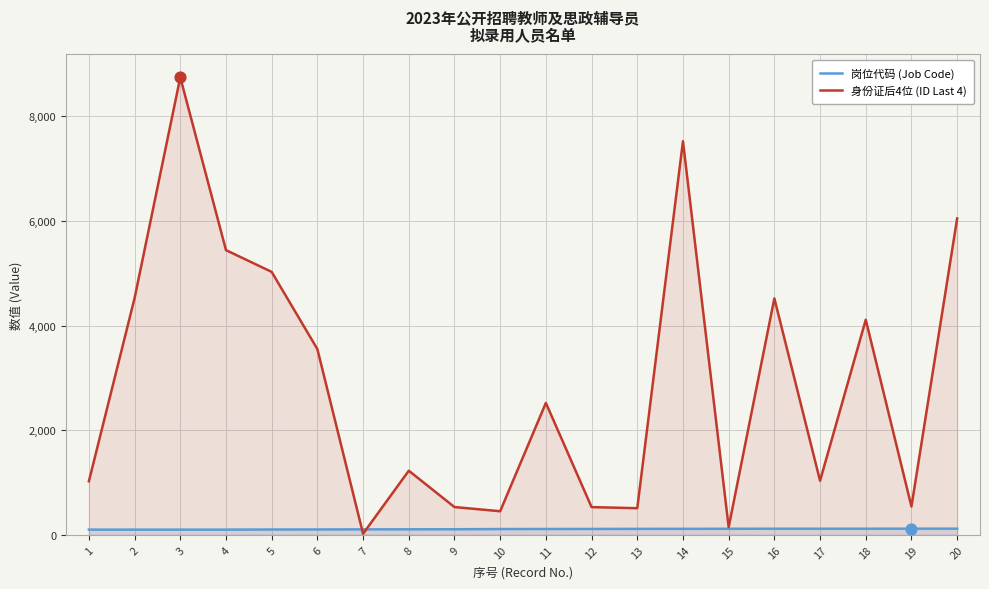

At how many categories does at least one series exceed 2891?

9